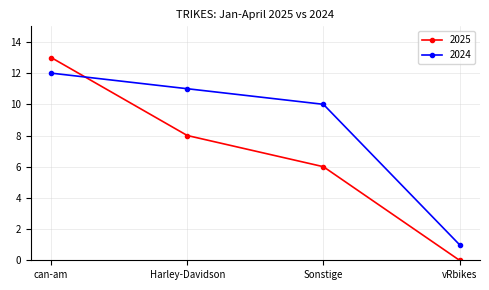

What is the spread (max minus min) of values at Sonstige?

4